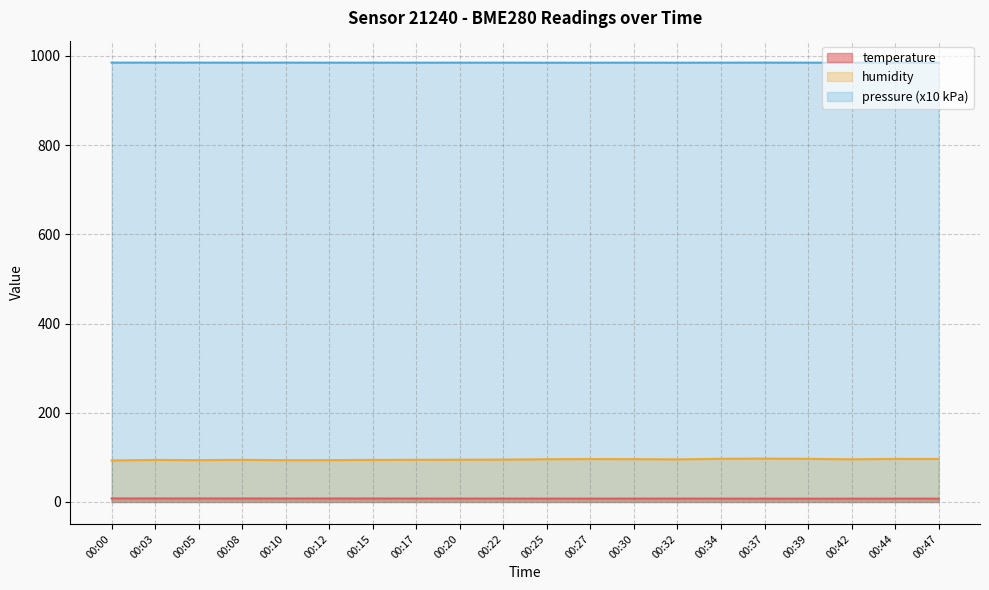

Which series has the widest spread of values?

humidity